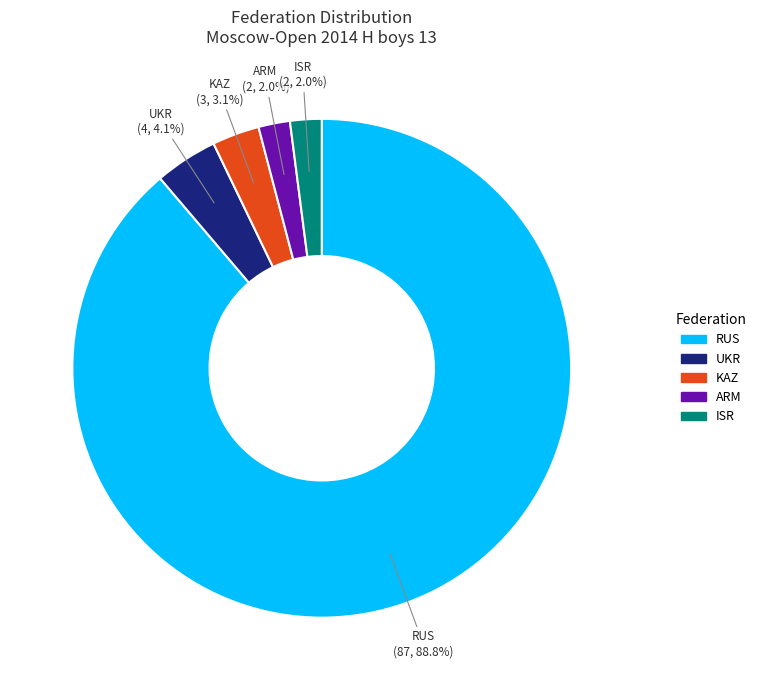

To the nearest percent, what is the difference between the KAZ and ARM slice percentages?

1%